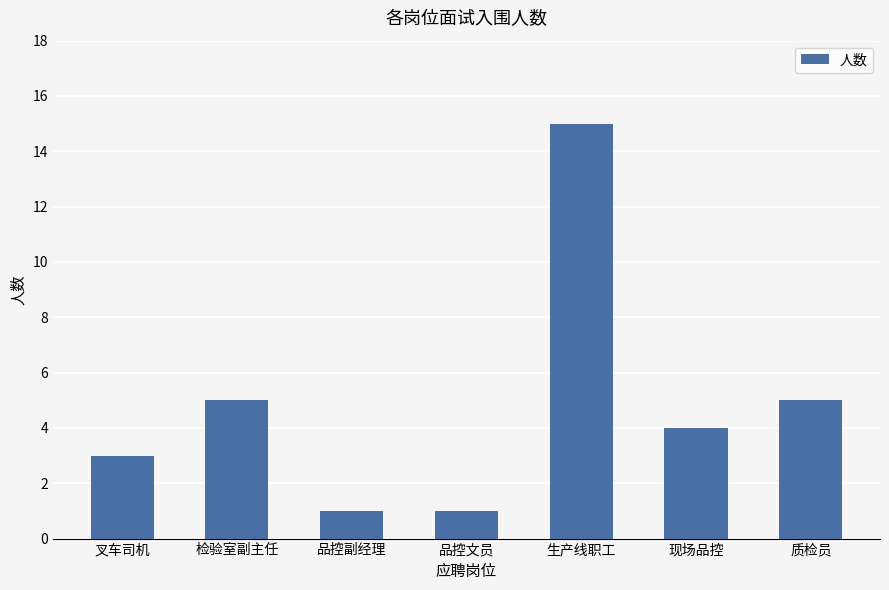

How many data points does each series have?

7